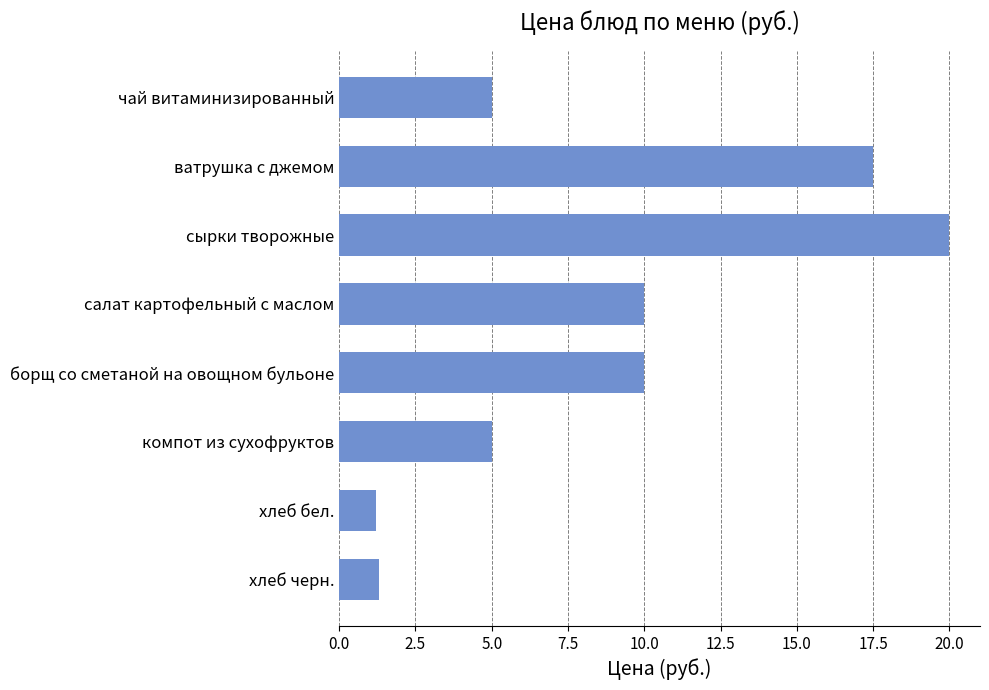

Read the value at сырки творожные.

20.0